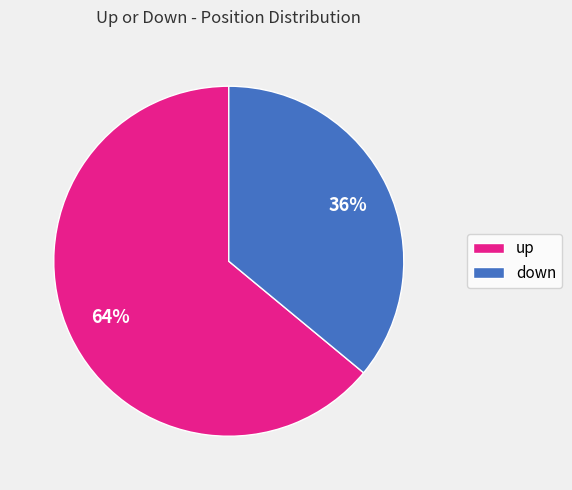

Which category has the biggest portion of the pie?

up